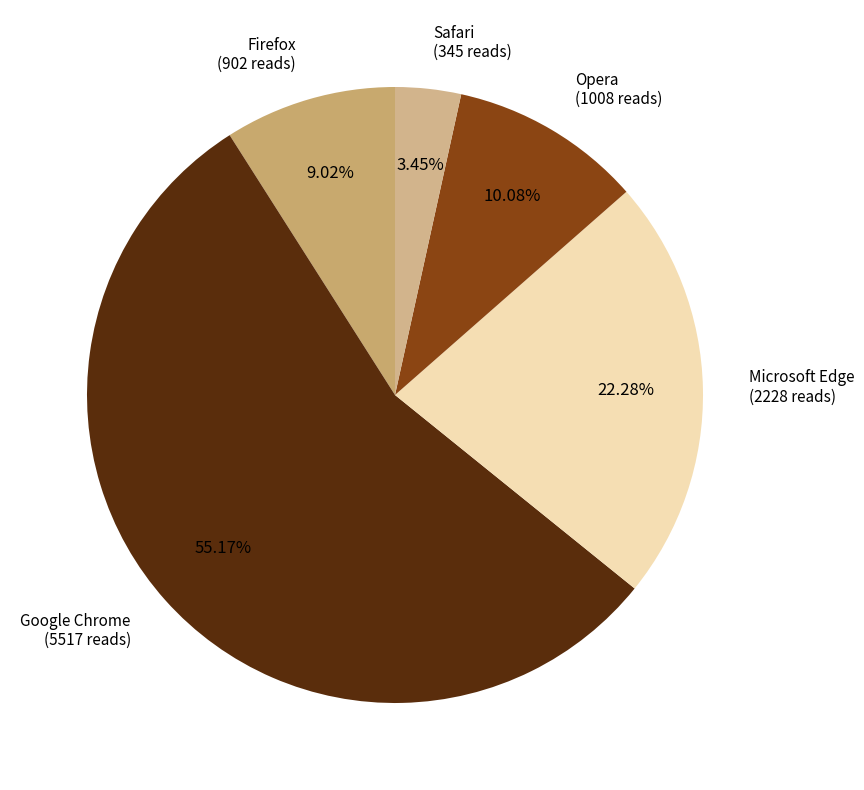

To the nearest percent, what is the combined percentage of Firefox and Safari?

12%